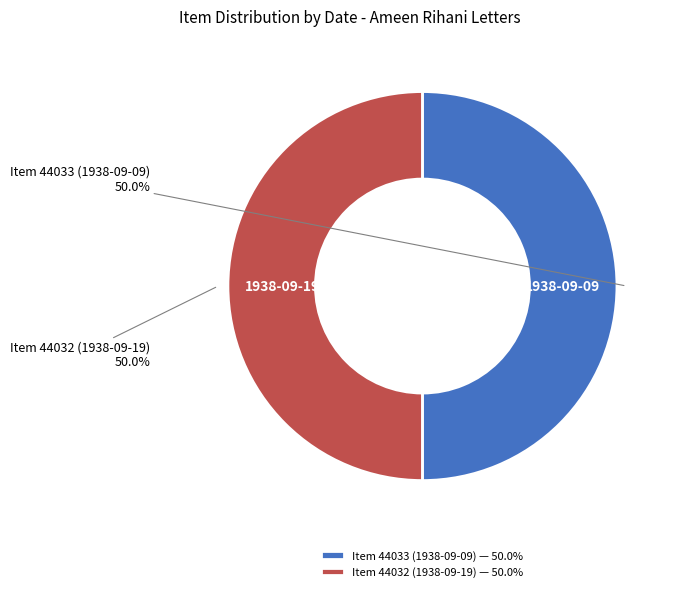

Approximately how many times larger is the value at Item 44033 (1938-09-09) compared to Item 44032 (1938-09-19)?

1.0